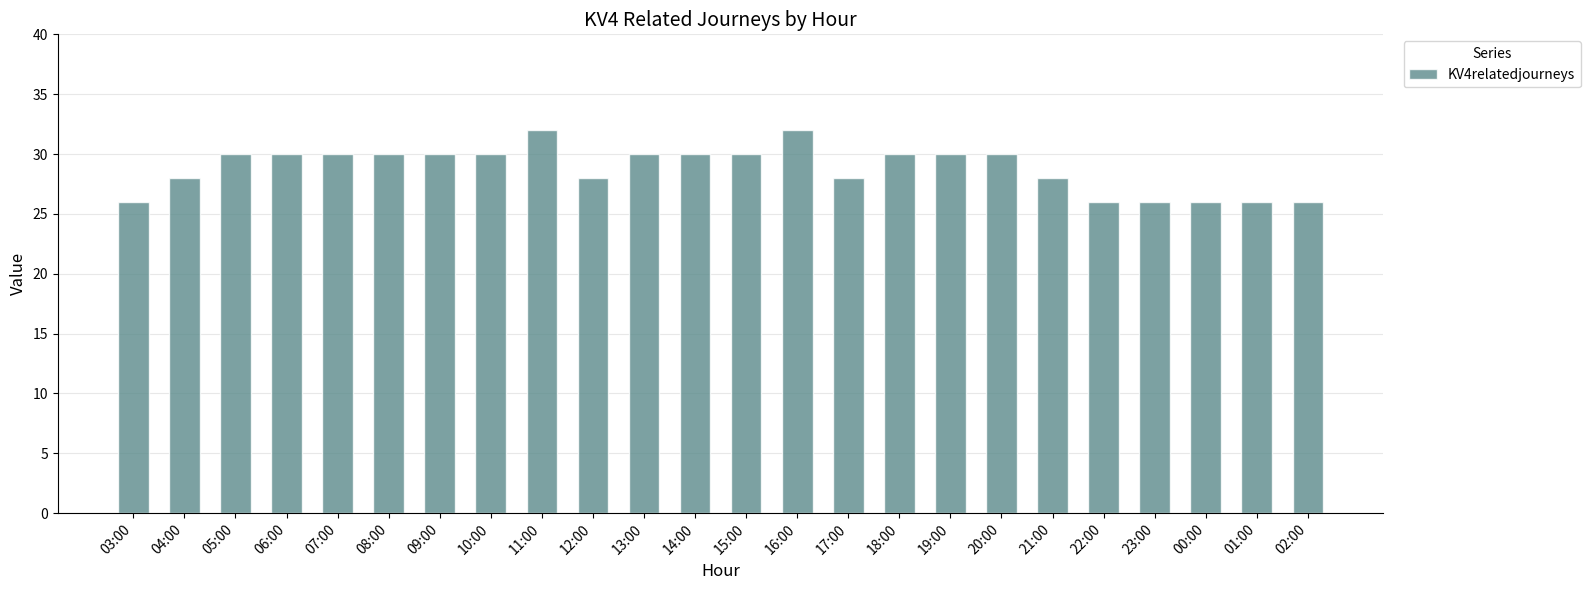

The value at 22:00 is 26. True or false?

True